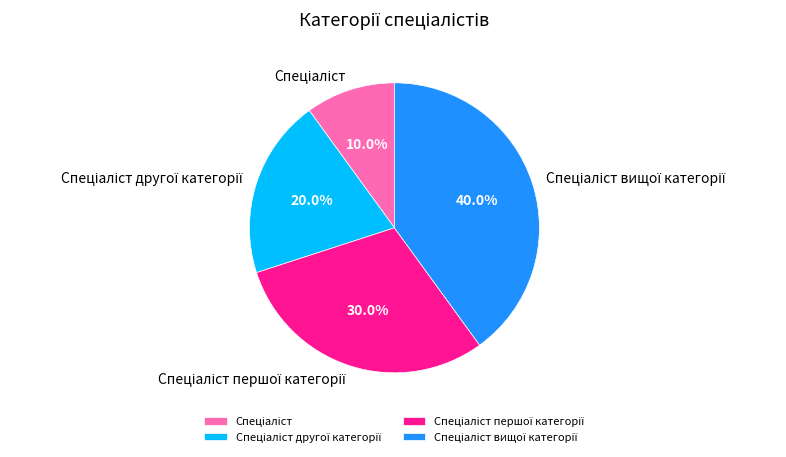

Does any single category account for the majority?

No